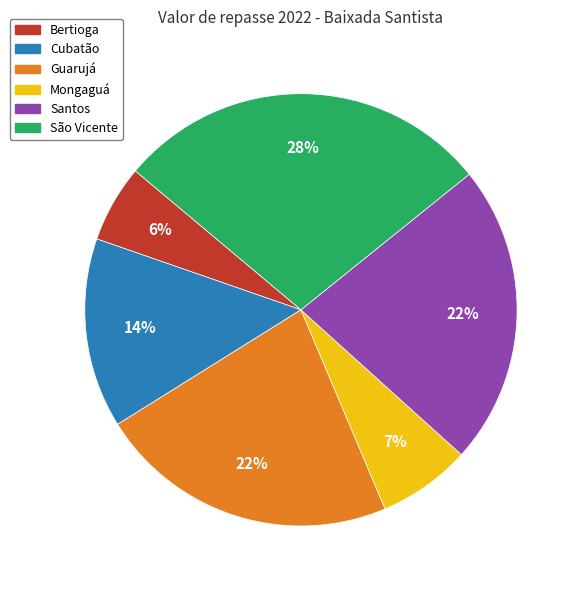

Which category has the smallest portion of the pie?

Bertioga